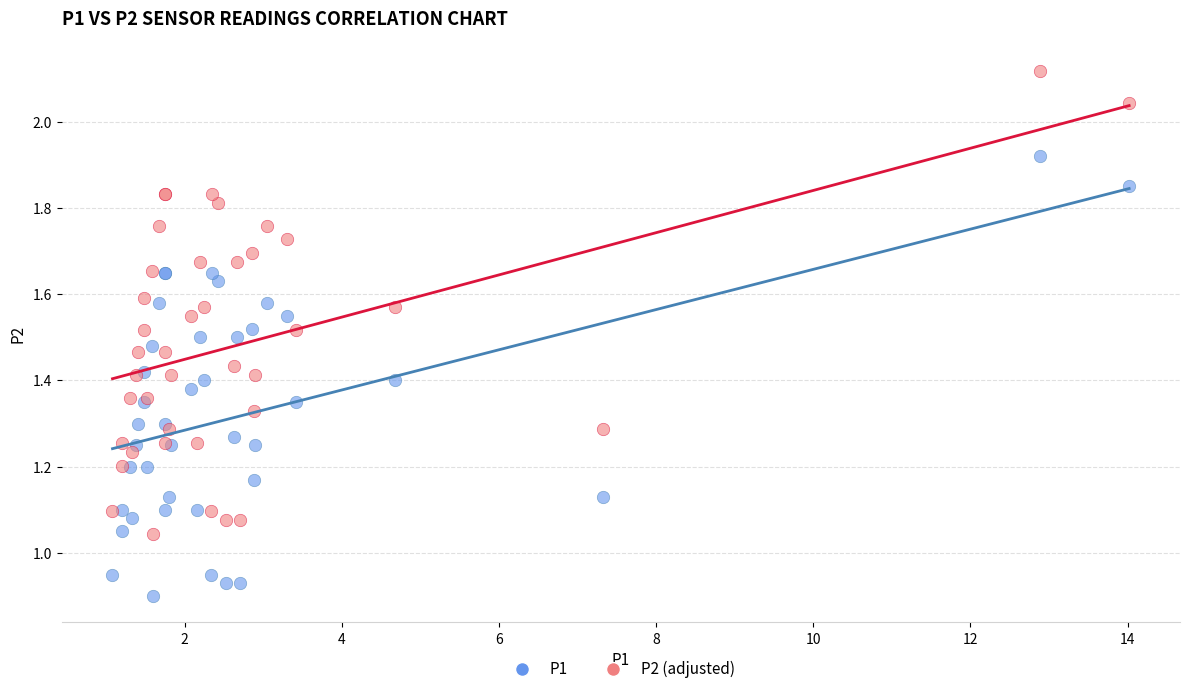

Which series has the largest Y range (max minus min)?

P2 (adjusted)